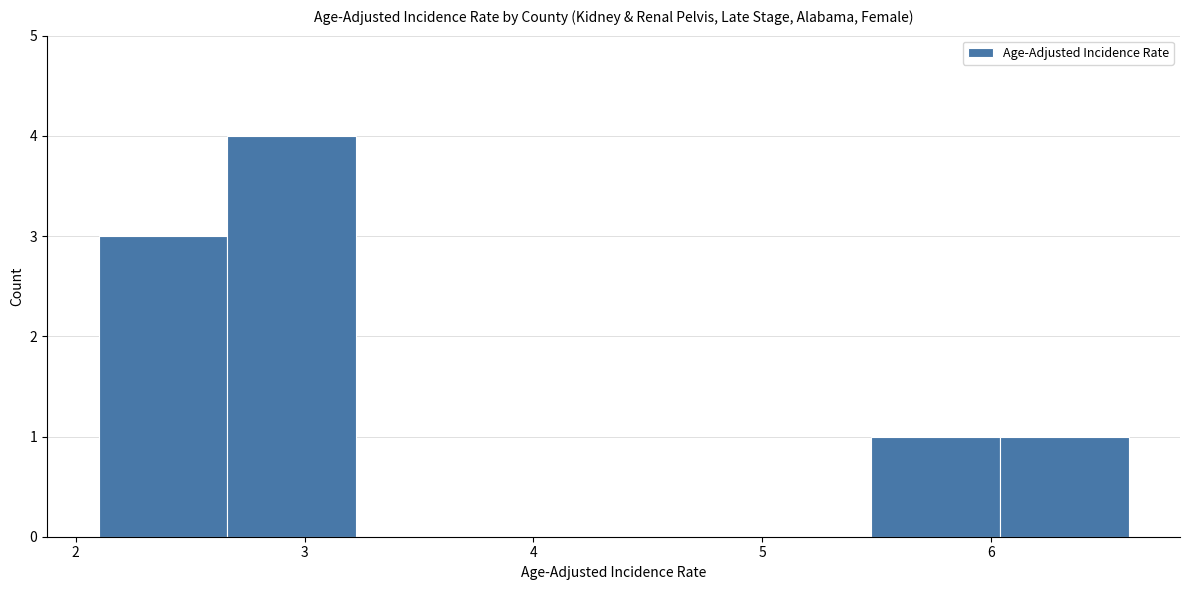

Reading left to right, transcribe this chart: for each bar, give the range it covers on the x-axis and its height. Neither the bar edges nor the heights are printed on the chart, so give them approximately, as read against the axes.

2.1 to 2.7: 3
2.7 to 3.2: 4
3.2 to 3.8: 0
3.8 to 4.4: 0
4.4 to 4.9: 0
4.9 to 5.5: 0
5.5 to 6.0: 1
6.0 to 6.6: 1